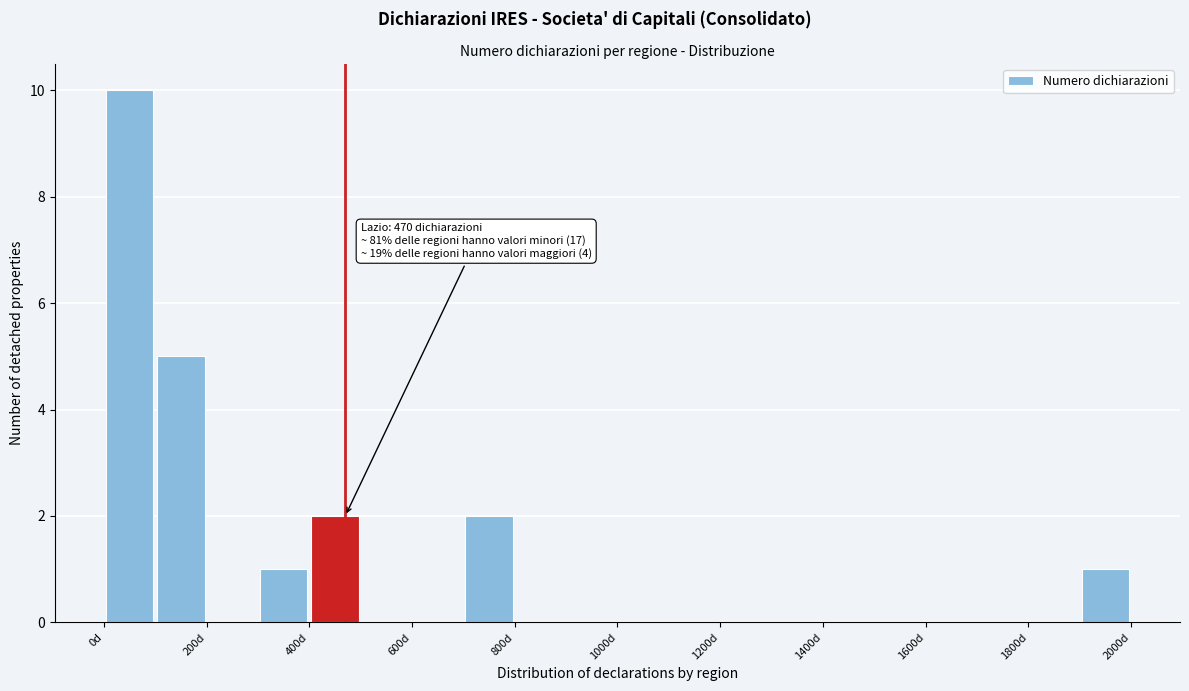

Over which range of the x-axis is the bar tallest?

0 to 100